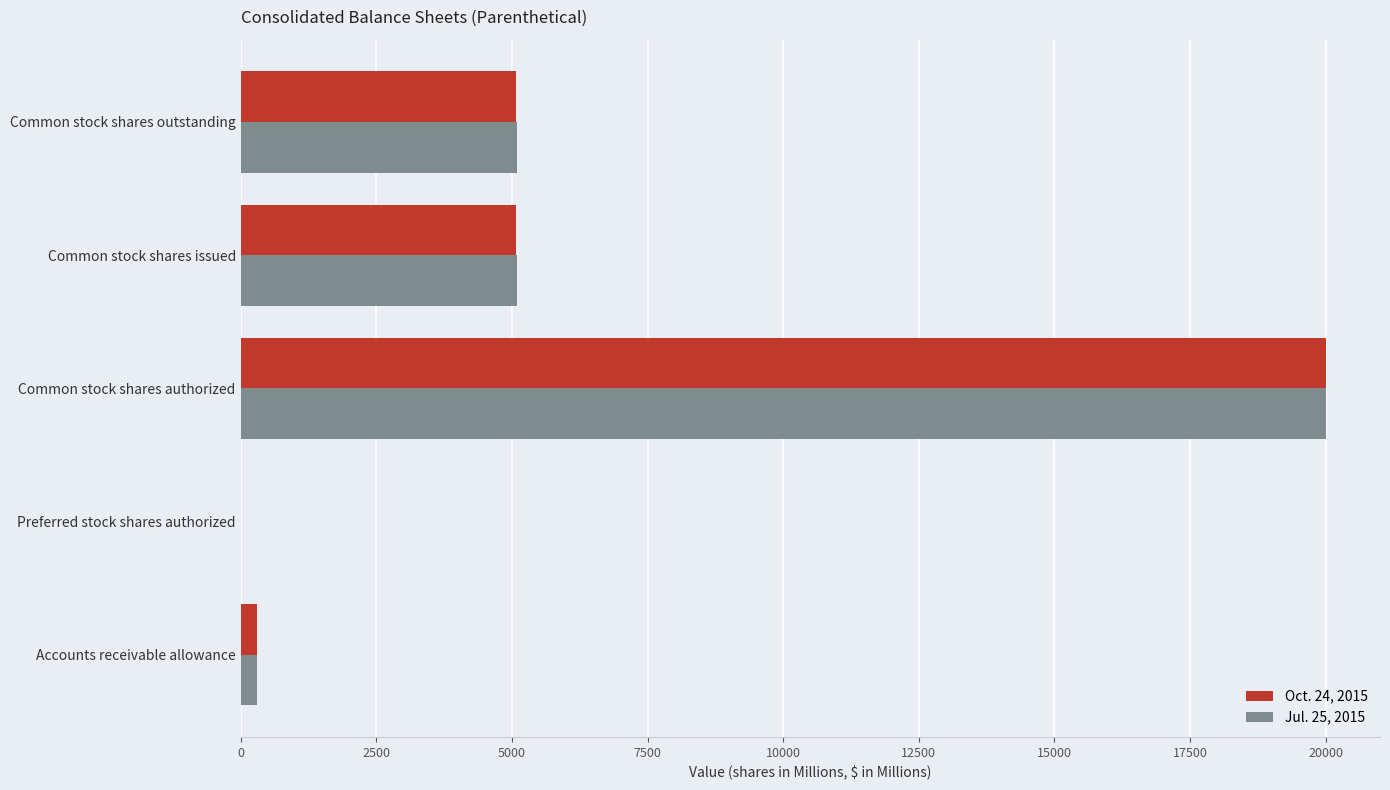

At which label does Jul. 25, 2015 reach its peak?

Common stock shares authorized